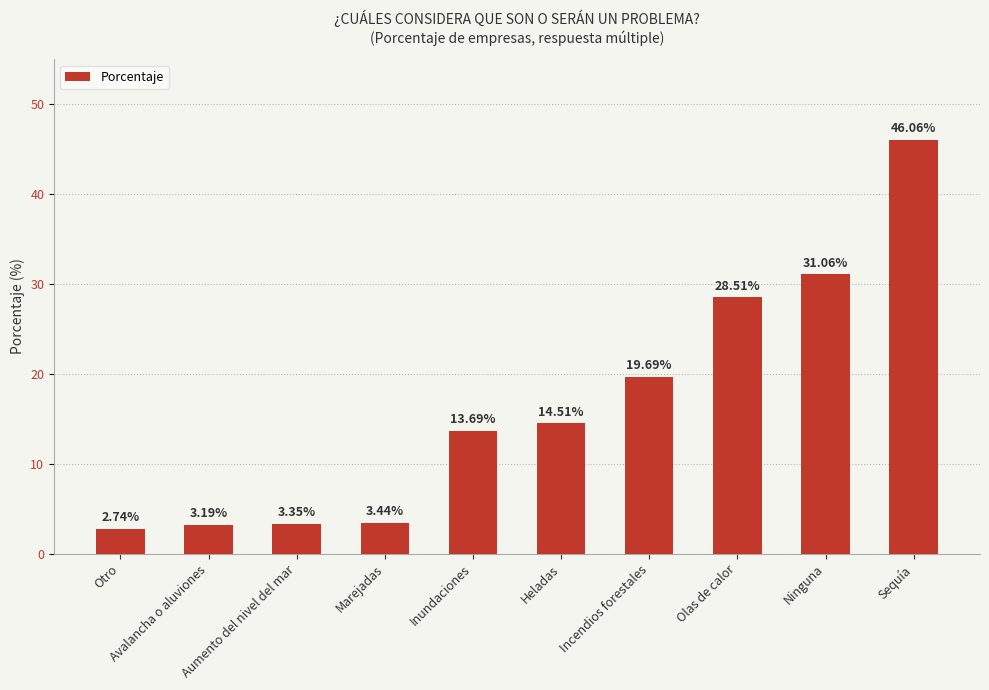

At which label is the value closest to 24?

Incendios forestales